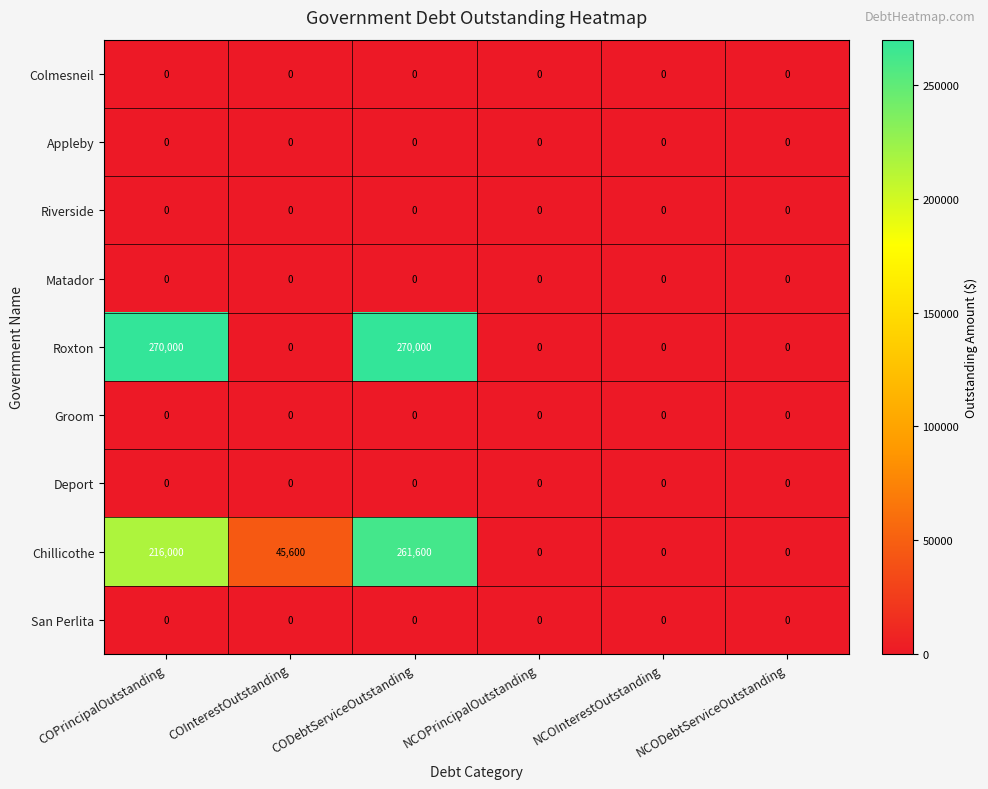

Which series has the largest range (max minus min)?

Roxton